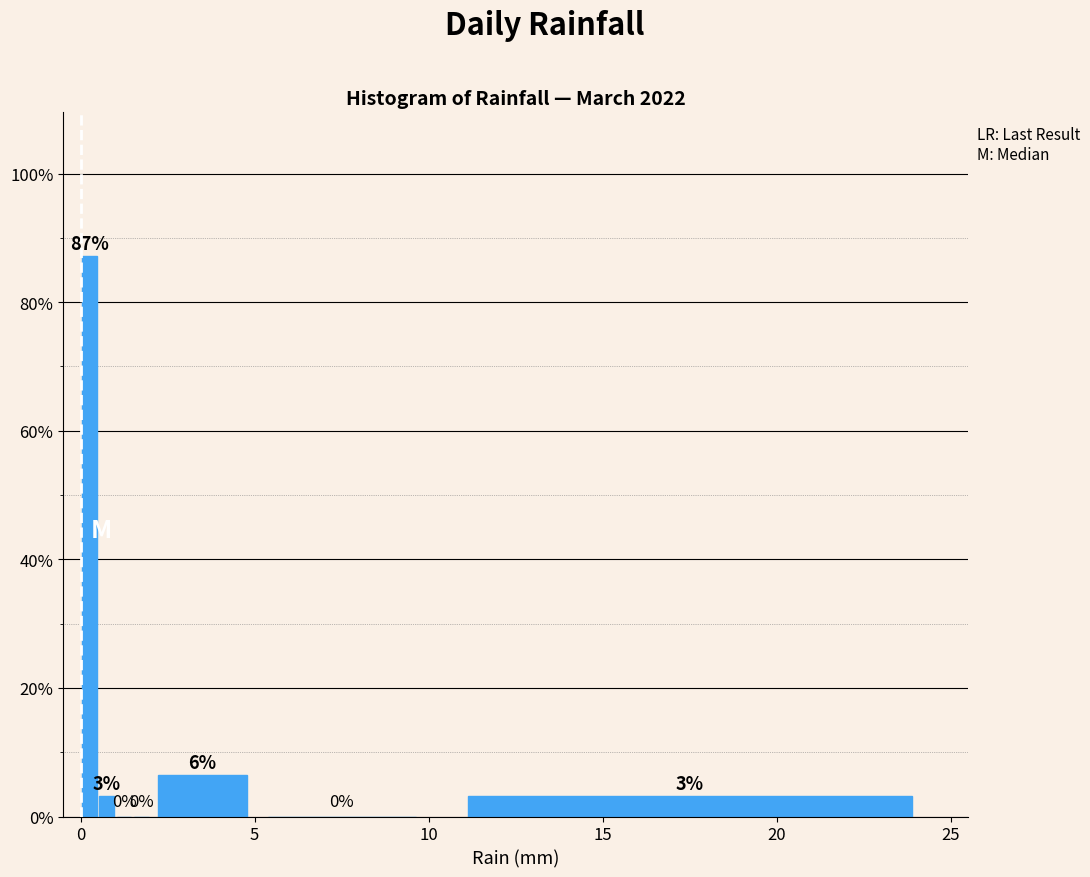

Read against the x-axis, roughly where is the centre of the tallest bar?

0.5